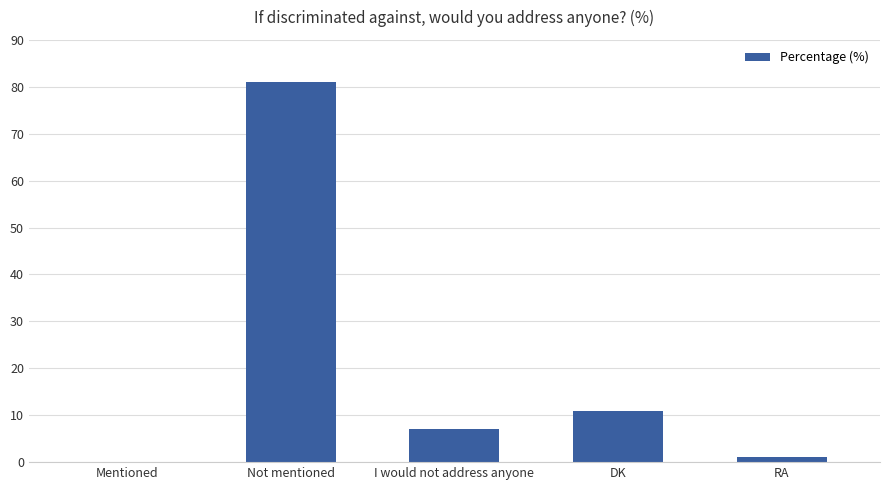

Where is the data nearest to the value 40?

DK